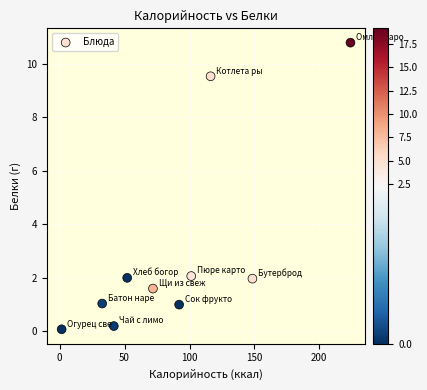

What is the average X value?

88.2